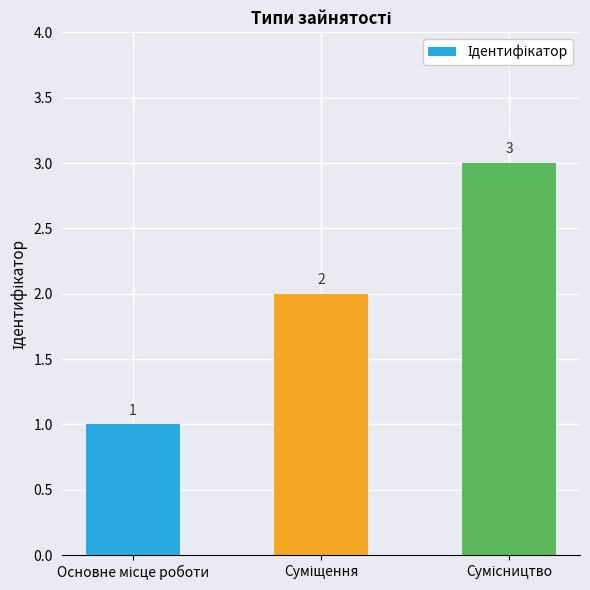

What is the difference between the maximum and minimum values?

2